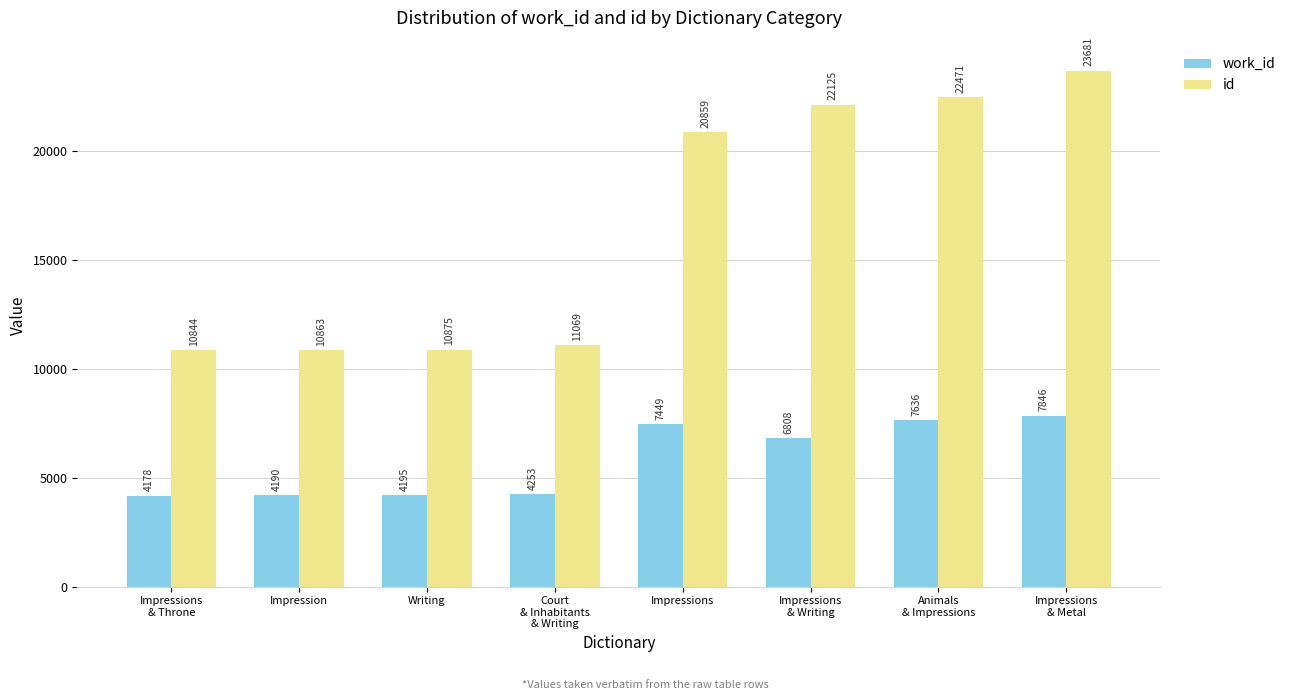

At which category is the sum across all series the highest?

Impressions
& Metal